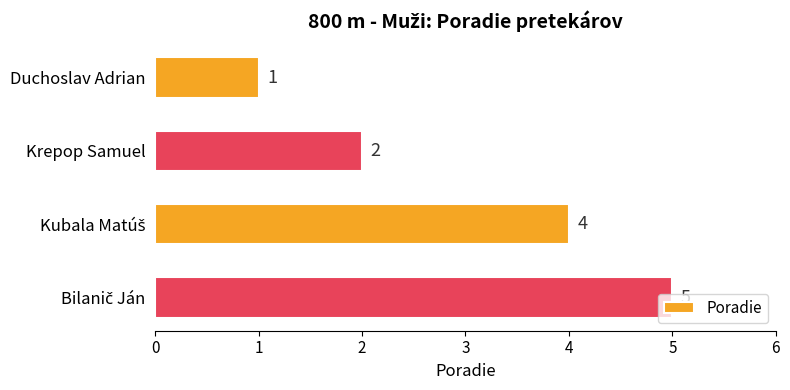

What is the change in value from Duchoslav Adrian to Krepop Samuel?

+1